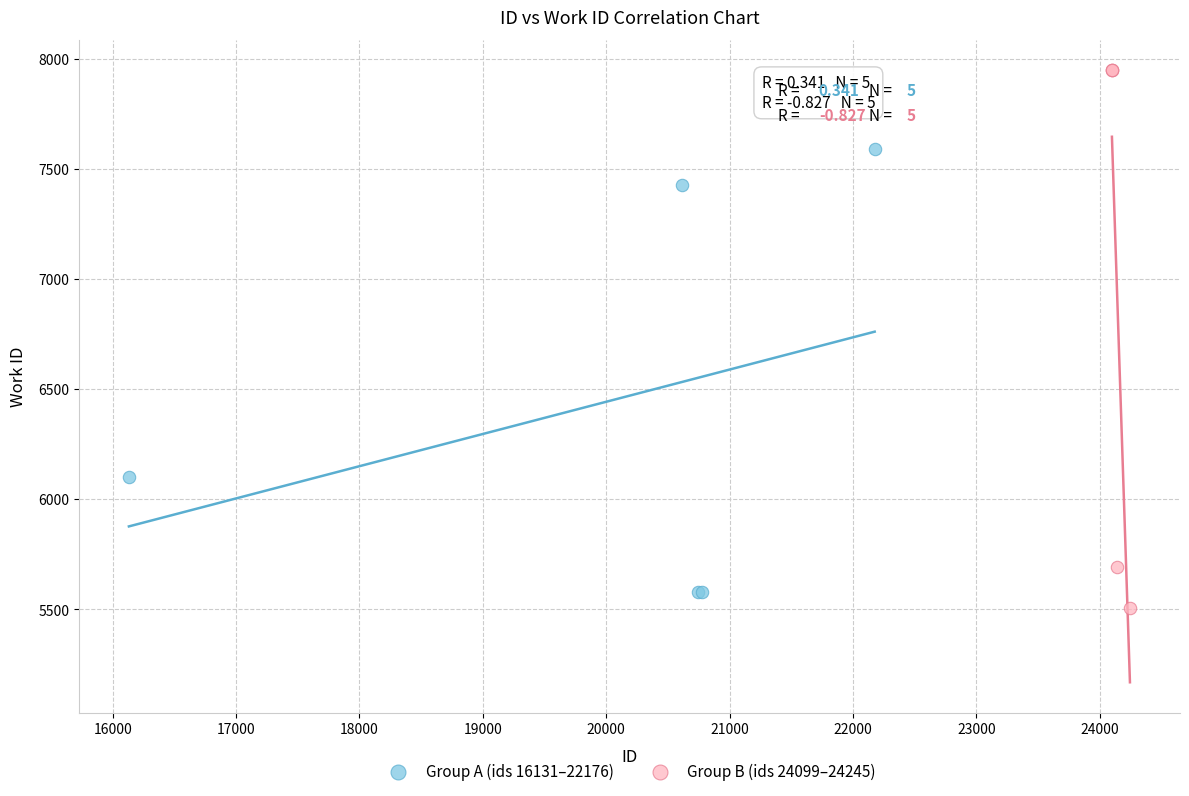

Which series reaches the maximum Y coordinate?

Group B (ids 24099–24245)